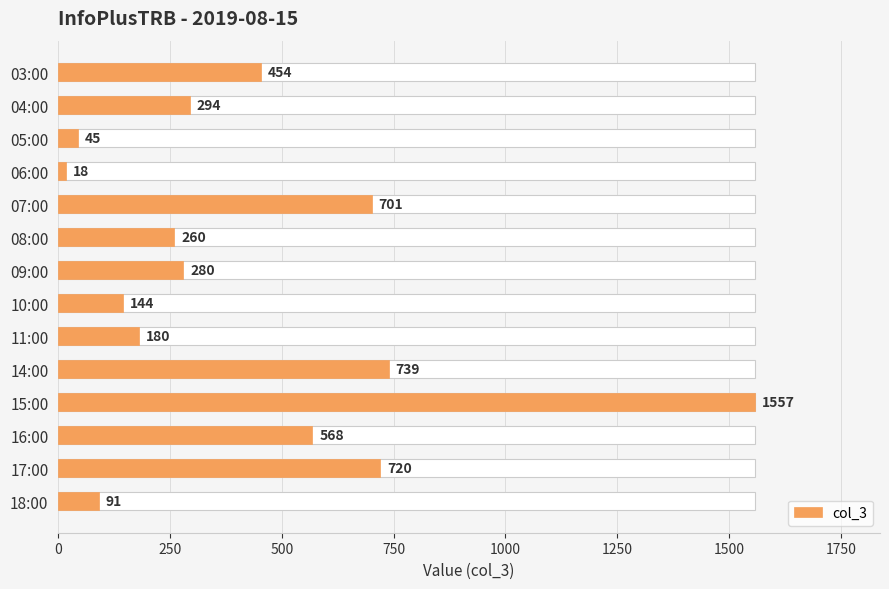

Count the number of values greater than 294.

6